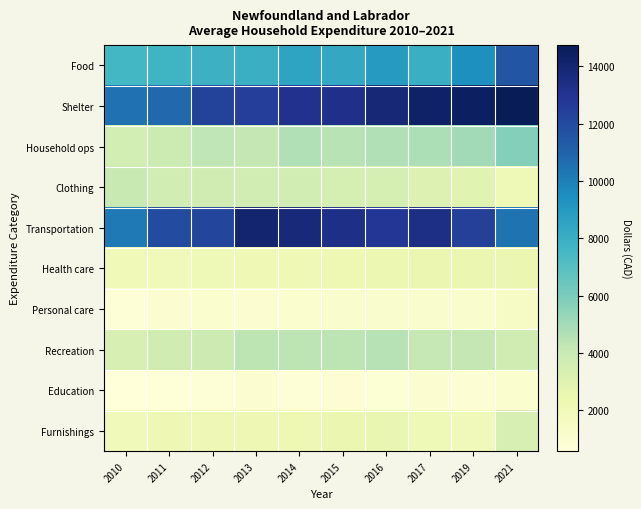

Reading left to right, transcribe all the data shown in this chart.

Food: 2010=7591	2011=7749	2012=7830	2013=7939	2014=8489	2015=8264	2016=8938	2017=7978	2019=9435	2021=11511
Shelter: 2010=10502	2011=10809	2012=12247	2013=12479	2014=13087	2015=13222	2016=13816	2017=14247	2019=14417	2021=14736
Household ops: 2010=3531	2011=3857	2012=4306	2013=4210	2014=4668	2015=4458	2016=4622	2017=4735	2019=5032	2021=5760
Clothing: 2010=4010	2011=3666	2012=3716	2013=3662	2014=3664	2015=3489	2016=3497	2017=3153	2019=2949	2021=2090
Transportation: 2010=10249	2011=11945	2012=12180	2013=14066	2014=13783	2015=13320	2016=12838	2017=13405	2019=12463	2021=10438
Health care: 2010=2018	2011=1943	2012=2091	2013=2168	2014=2175	2015=2275	2016=2355	2017=2455	2019=2454	2021=2433
Personal care: 2010=764	2011=1006	2012=1031	2013=964	2014=1025	2015=1143	2016=1159	2017=1167	2019=1093	2021=1430
Recreation: 2010=3378	2011=3696	2012=3874	2013=4378	2014=4390	2015=4377	2016=4507	2017=4160	2019=4200	2021=3713
Education: 2010=575	2011=670	2012=695	2013=942	2014=781	2015=882	2016=832	2017=965	2019=888	2021=1068
Furnishings: 2010=1941	2011=2180	2012=2232	2013=2215	2014=2265	2015=2421	2016=2556	2017=2079	2019=1999	2021=3378